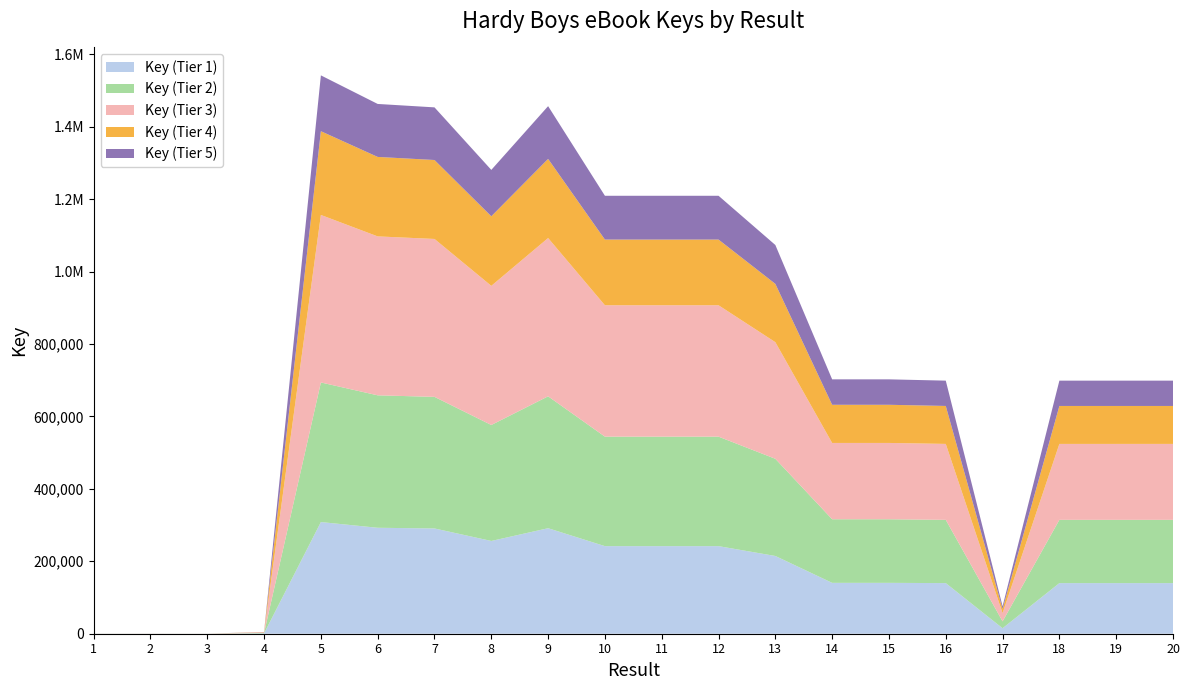

Reading left to right, list all the values displayed in this chart.

1=400	2=336	3=249	4=4852	5=1541732	6=1462797	7=1453365	8=1280715	9=1456718	10=1209258	11=1209253	12=1209256	13=1073329	14=702374	15=702371	16=698806	17=75784	18=698798	19=698795	20=698802